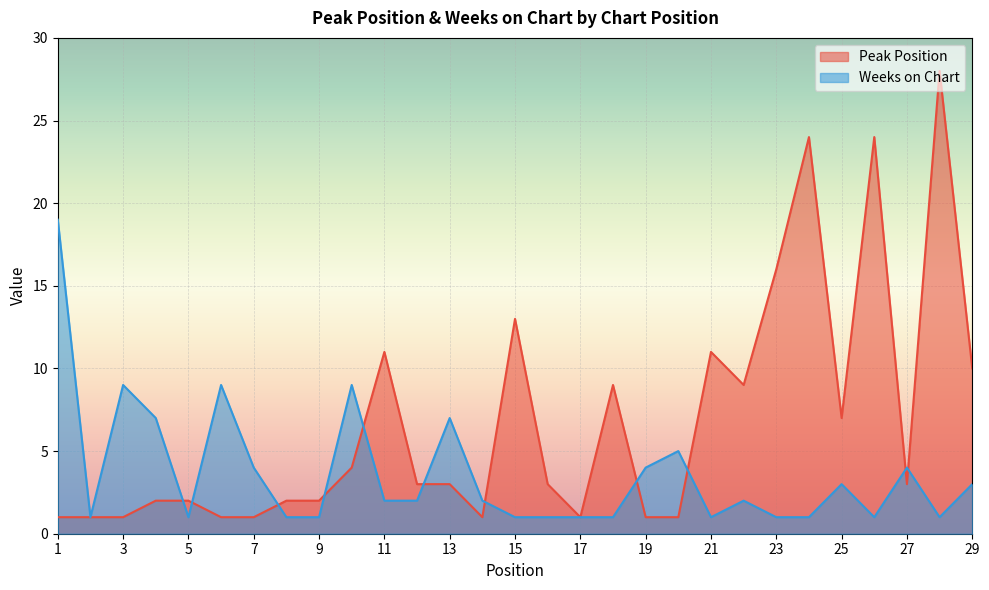

Which series changed the most between 19 and 20?

Weeks on Chart